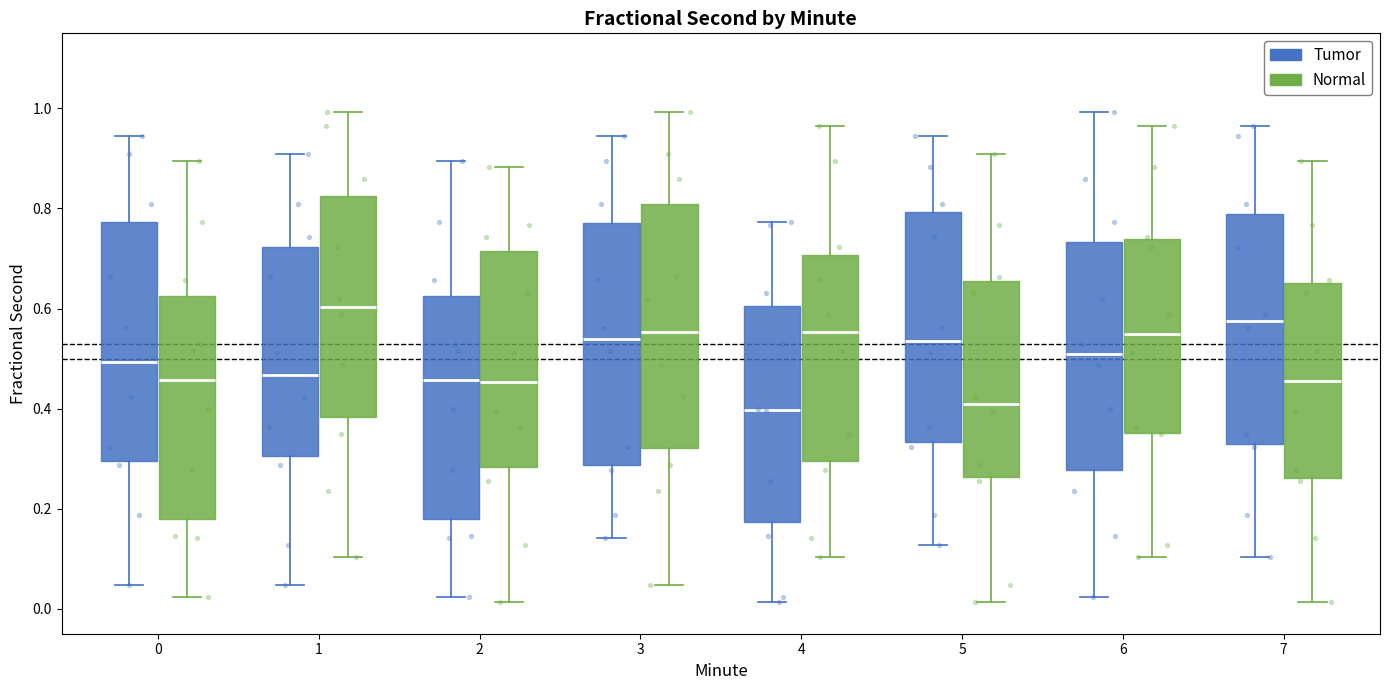

Reading left to right, read every box against the y-axis: the position of its median line, the range the box covers, and the ends of its whiskers. The values are not printed on the chart, so give them approximately, as read against the axis.

0 (Tumor): median 0.50, box 0.30 to 0.78, whiskers 0.04 to 0.94
0 (Normal): median 0.46, box 0.18 to 0.62, whiskers 0.02 to 0.90
1 (Tumor): median 0.46, box 0.30 to 0.72, whiskers 0.04 to 0.90
1 (Normal): median 0.60, box 0.38 to 0.82, whiskers 0.10 to 1.00
2 (Tumor): median 0.46, box 0.18 to 0.62, whiskers 0.02 to 0.90
2 (Normal): median 0.46, box 0.28 to 0.72, whiskers 0.02 to 0.88
3 (Tumor): median 0.54, box 0.28 to 0.78, whiskers 0.14 to 0.94
3 (Normal): median 0.56, box 0.32 to 0.80, whiskers 0.04 to 1.00
4 (Tumor): median 0.40, box 0.18 to 0.60, whiskers 0.02 to 0.78
4 (Normal): median 0.56, box 0.30 to 0.70, whiskers 0.10 to 0.96
5 (Tumor): median 0.54, box 0.34 to 0.80, whiskers 0.12 to 0.94
5 (Normal): median 0.40, box 0.26 to 0.66, whiskers 0.02 to 0.90
6 (Tumor): median 0.50, box 0.28 to 0.74, whiskers 0.02 to 1.00
6 (Normal): median 0.54, box 0.36 to 0.74, whiskers 0.10 to 0.96
7 (Tumor): median 0.58, box 0.32 to 0.78, whiskers 0.10 to 0.96
7 (Normal): median 0.46, box 0.26 to 0.66, whiskers 0.02 to 0.90